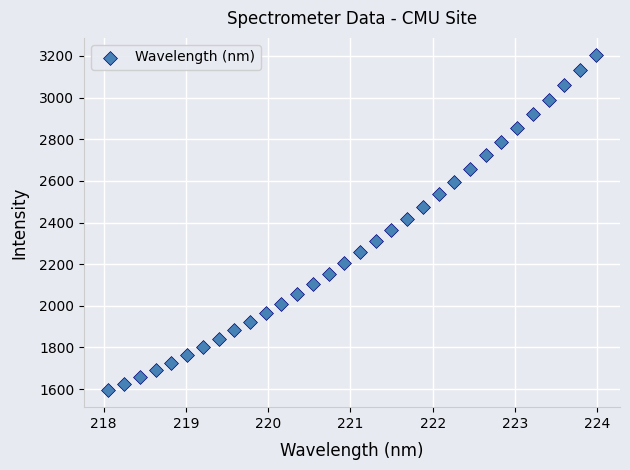

What is the range of X values (max minus min)?

5.9